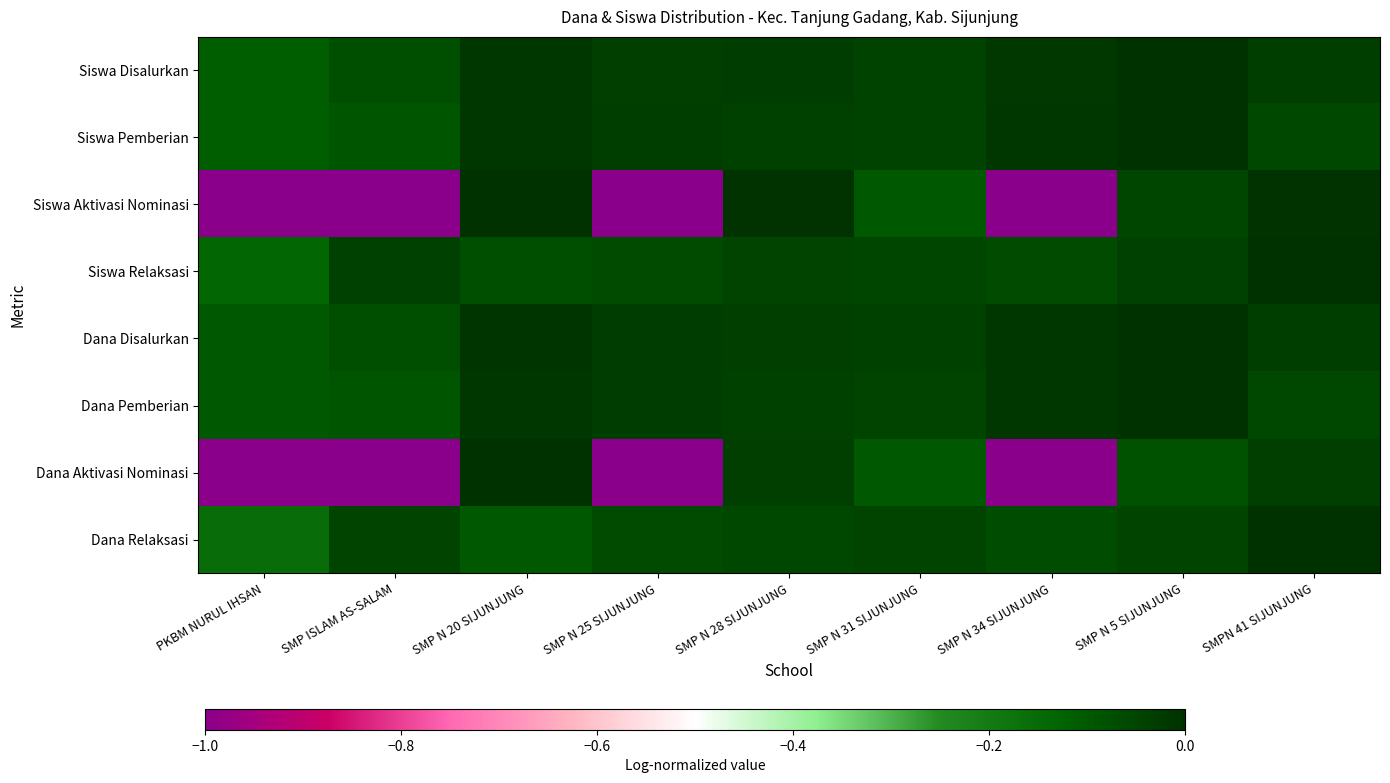

Which series changed the most between SMP N 34 SIJUNJUNG and SMP N 5 SIJUNJUNG?

Siswa Aktivasi Nominasi